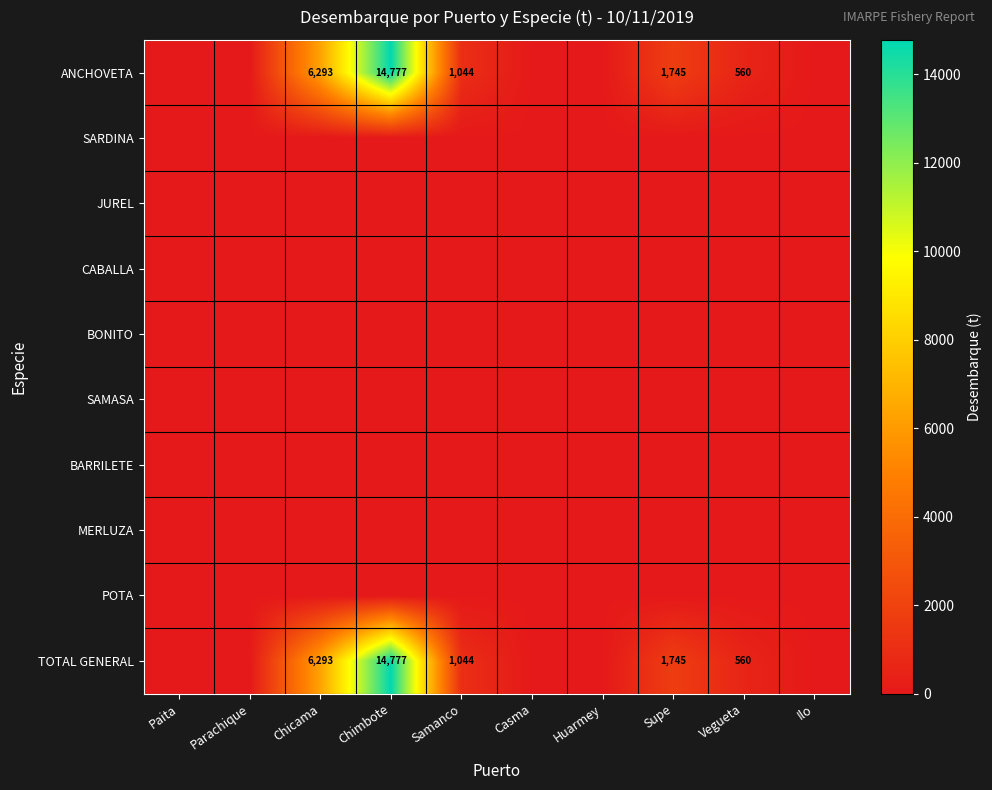

True or false: TOTAL GENERAL has a value of 875 at Vegueta.

False